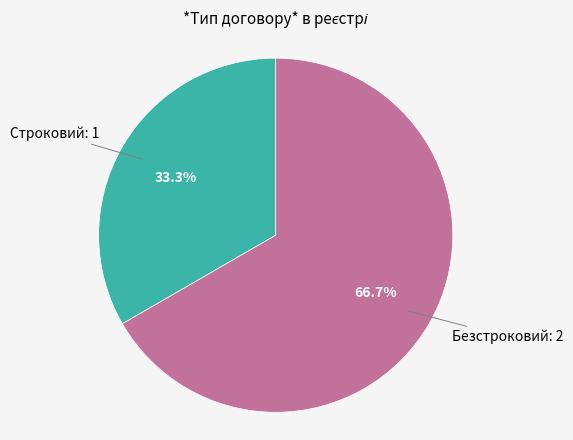

Is there any slice that represents more than half of the pie?

Yes